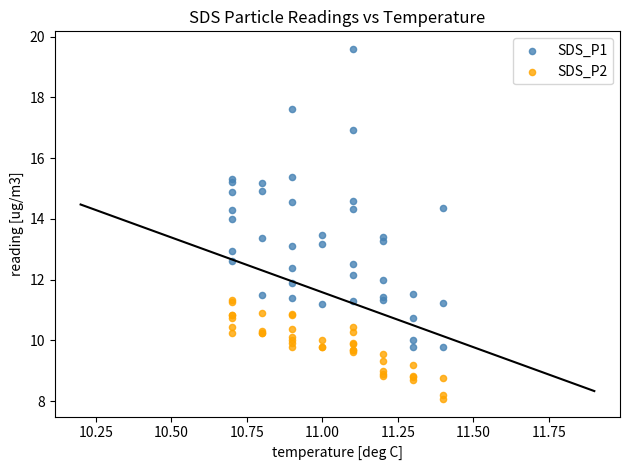

Which series contains the highest Y value?

SDS_P1